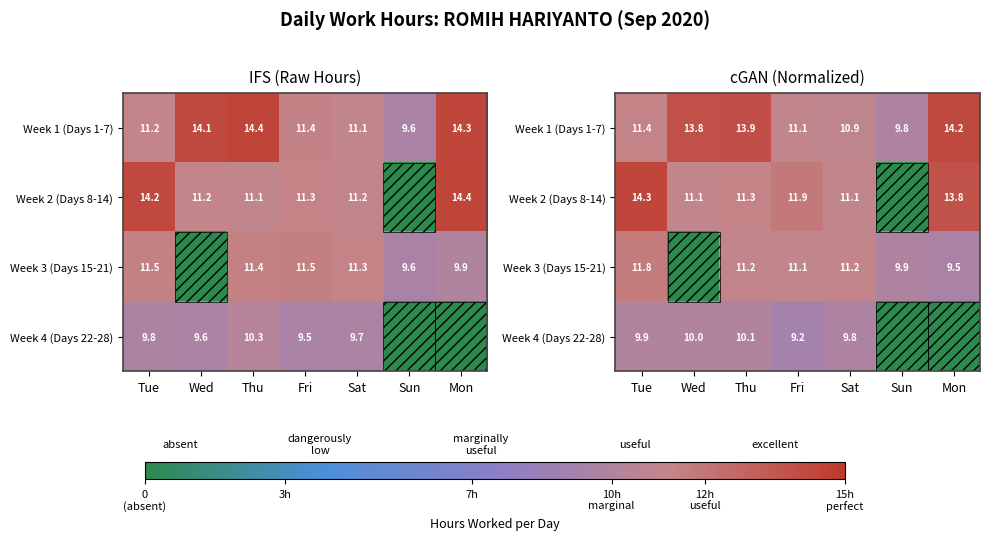

At which category does the chart reach its peak across all series?

Tue